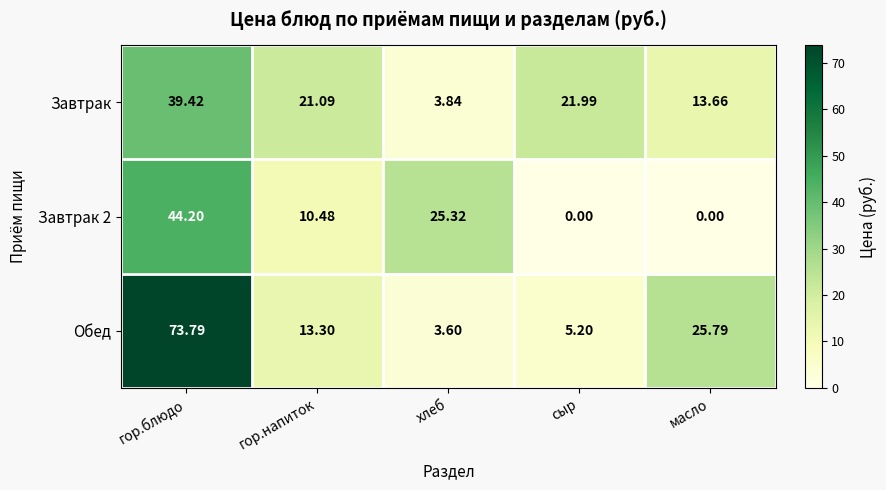

Where does the Завтрак 2 series first go above 10?

гор.блюдо